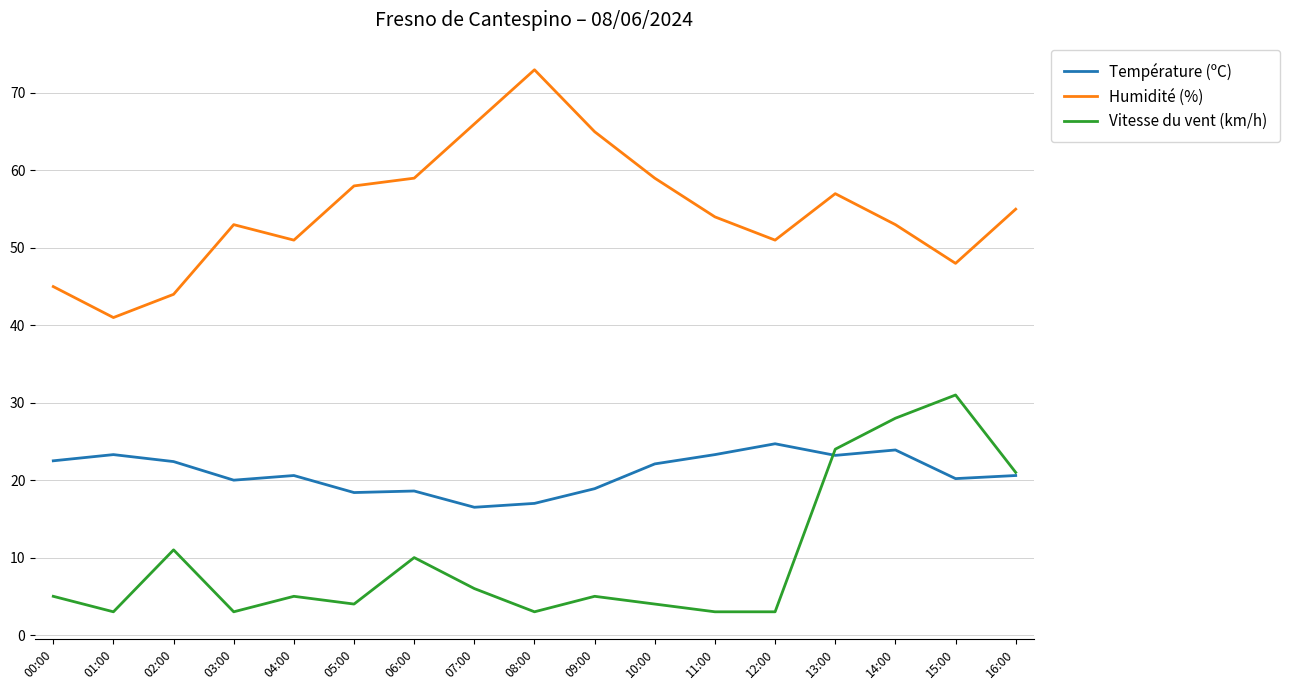

Which label corresponds to the largest value in the chart?

08:00